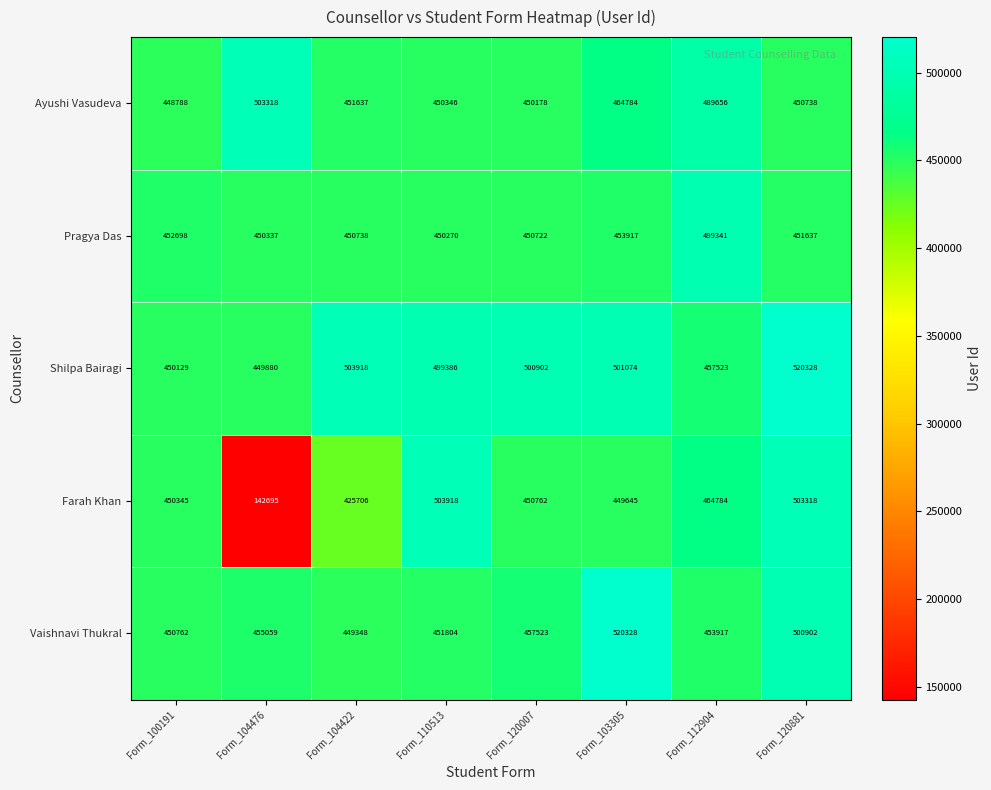

How many categories are shown in the chart?

8